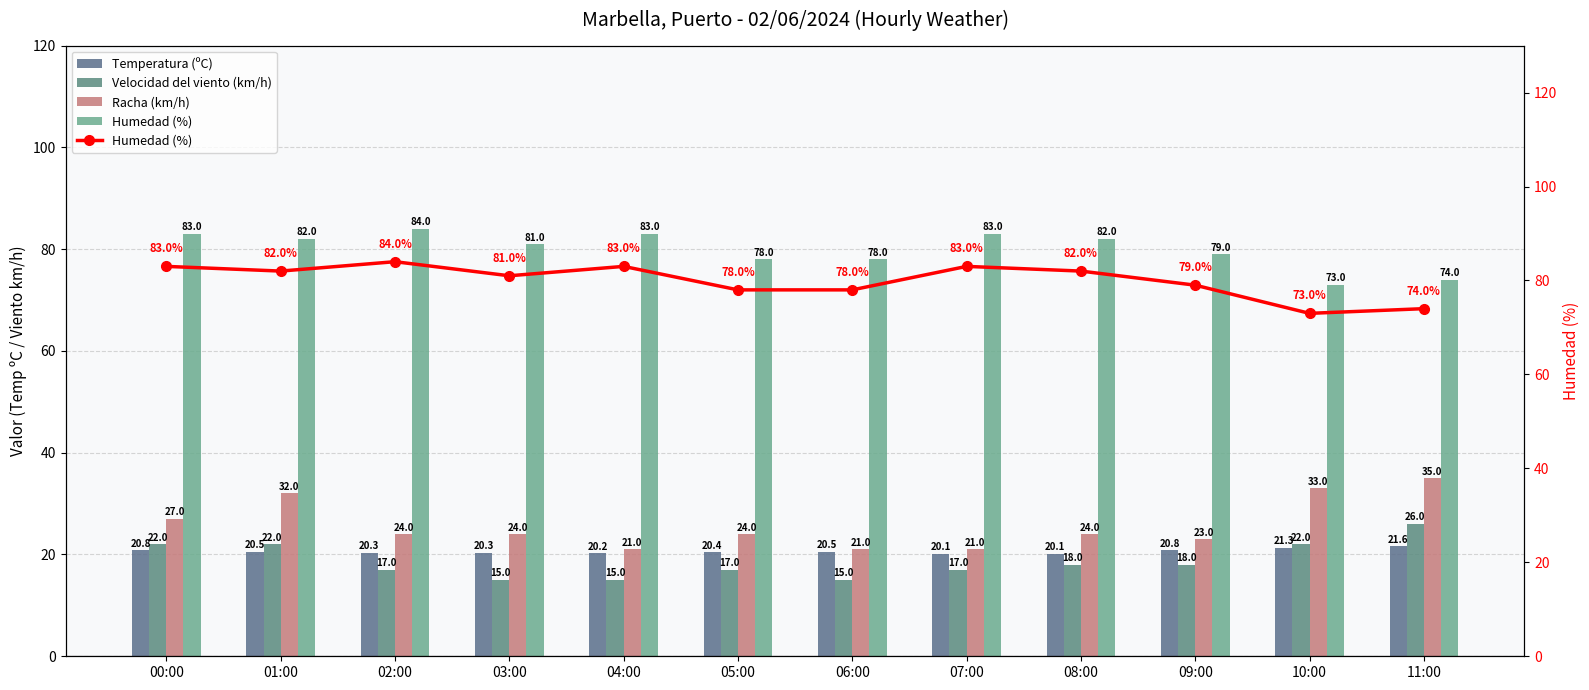

Reading left to right, list all the values displayed in this chart.

Temperatura (ºC): 00:00=20.8	01:00=20.5	02:00=20.3	03:00=20.3	04:00=20.2	05:00=20.4	06:00=20.5	07:00=20.1	08:00=20.1	09:00=20.8	10:00=21.3	11:00=21.6
Velocidad del viento (km/h): 00:00=22.0	01:00=22.0	02:00=17.0	03:00=15.0	04:00=15.0	05:00=17.0	06:00=15.0	07:00=17.0	08:00=18.0	09:00=18.0	10:00=22.0	11:00=26.0
Racha (km/h): 00:00=27.0	01:00=32.0	02:00=24.0	03:00=24.0	04:00=21.0	05:00=24.0	06:00=21.0	07:00=21.0	08:00=24.0	09:00=23.0	10:00=33.0	11:00=35.0
Humedad (%): 00:00=83.0	01:00=82.0	02:00=84.0	03:00=81.0	04:00=83.0	05:00=78.0	06:00=78.0	07:00=83.0	08:00=82.0	09:00=79.0	10:00=73.0	11:00=74.0